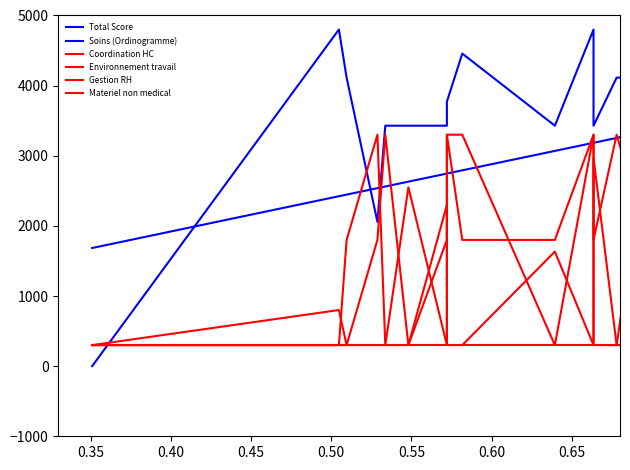

At 0.60, list the series in order from smallest to largest.

Coordination HC, Materiel non medical, Gestion RH, Environnement travail, Total Score, Soins (Ordinogramme)